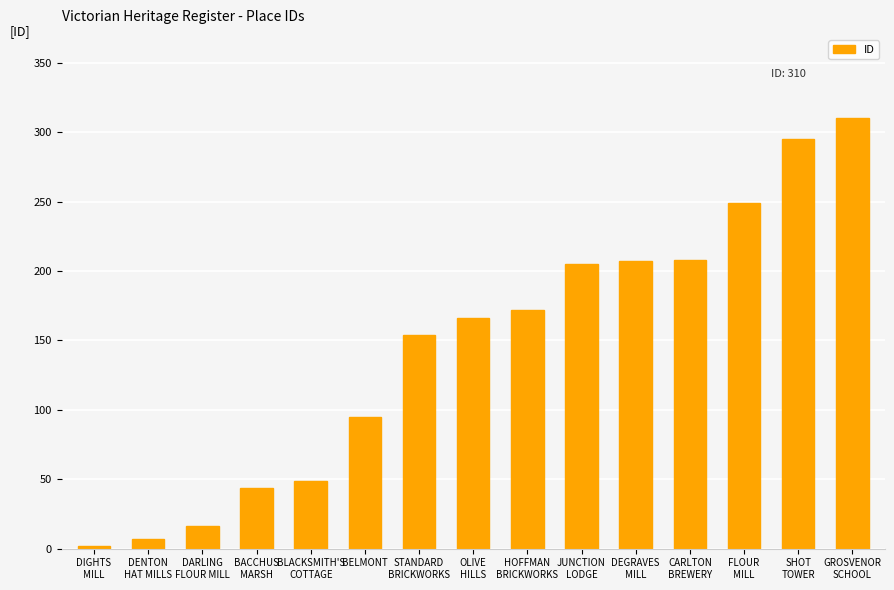

How many values are below 166?

7